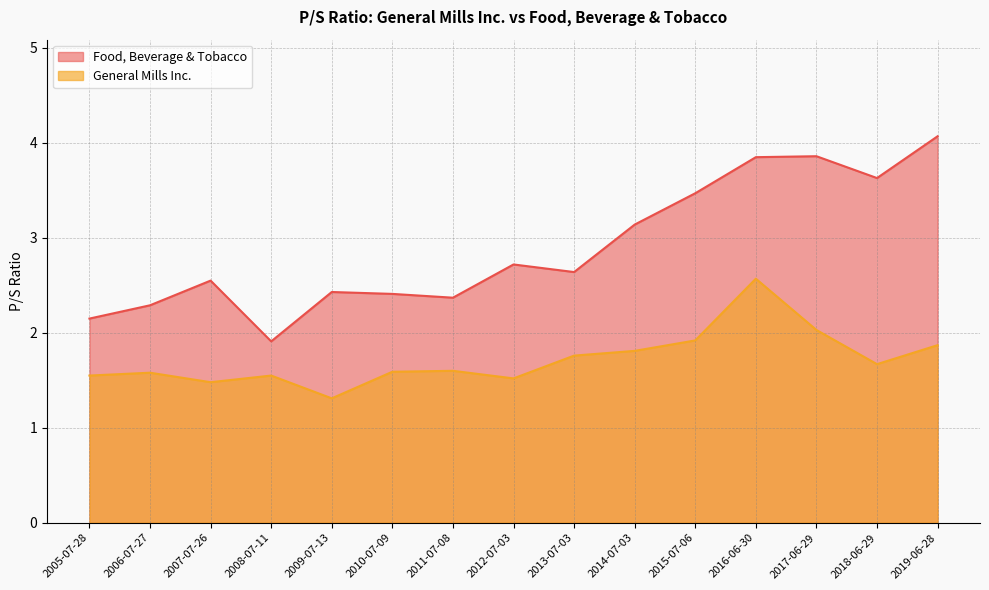

What is the difference between the highest and lowest values at 2013-07-03?

0.9